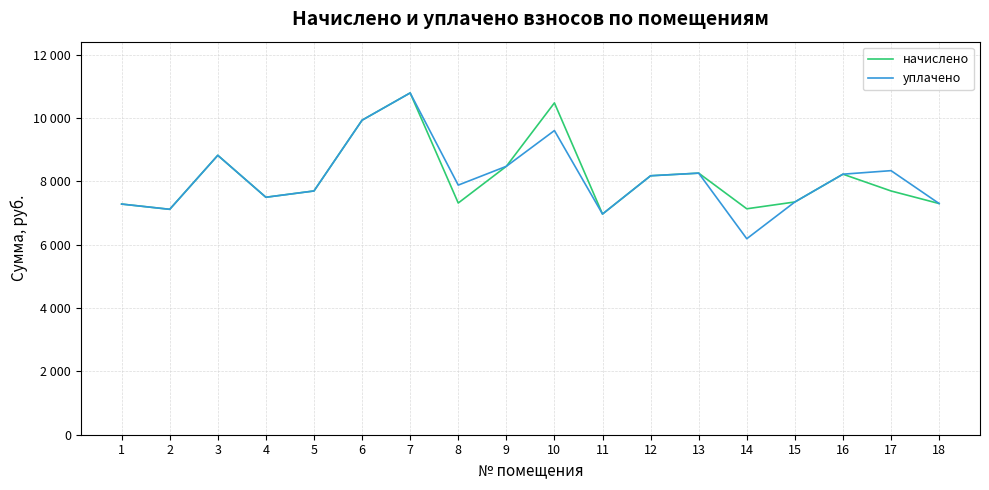

Which series has the largest range (max minus min)?

уплачено